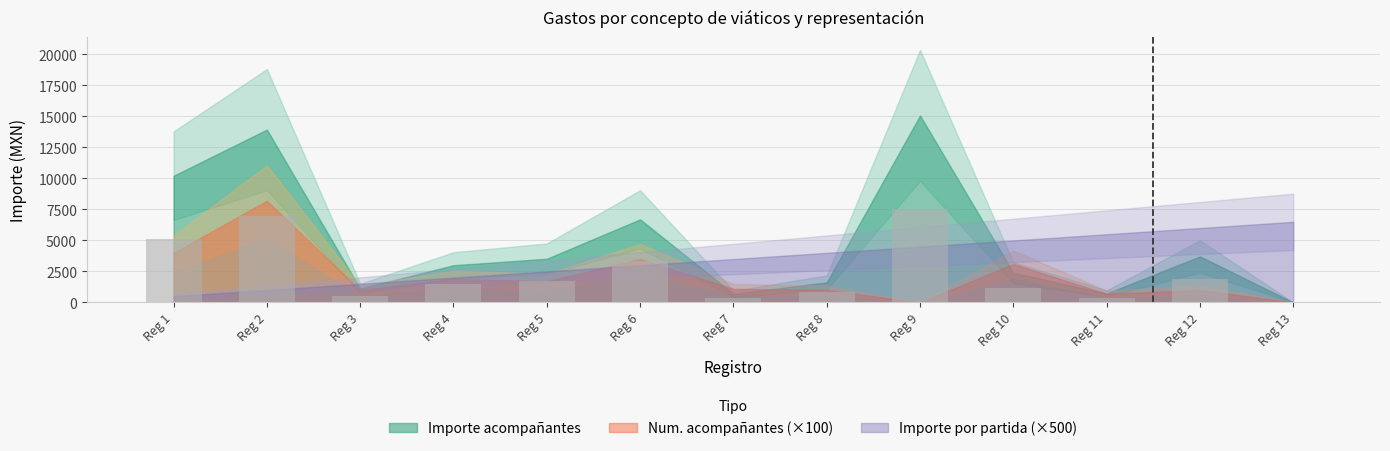

Which has a higher value, Reg 8 or Reg 6?

Reg 6